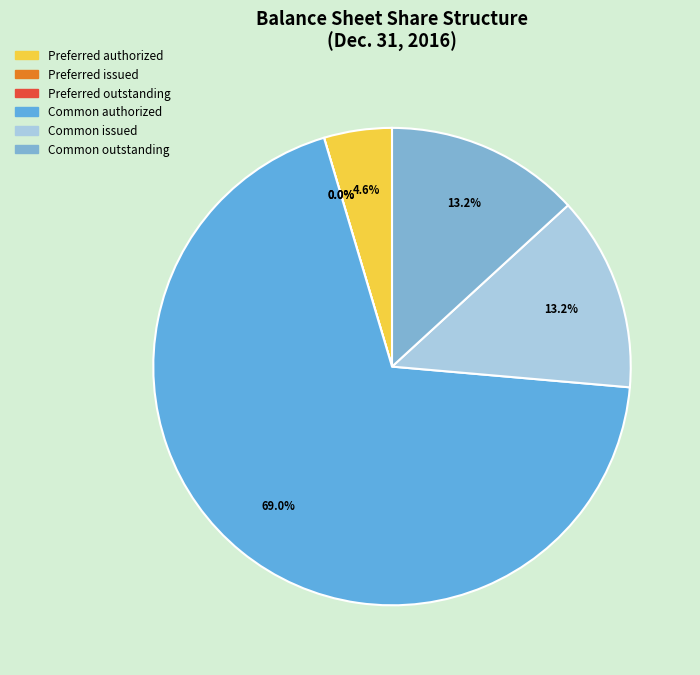

How much of the chart is everything except Common issued?

86.8%